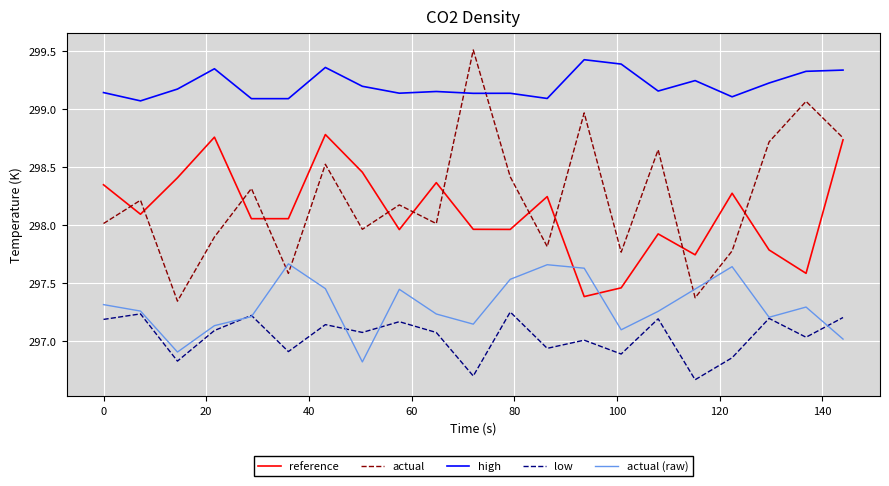

In actual (raw), how many points are lower than both neighbors (excluding endpoints)?

5